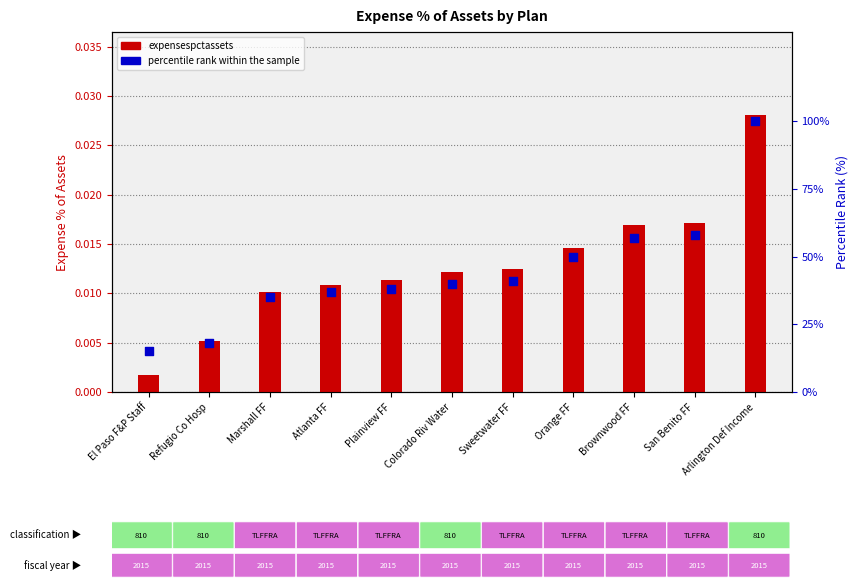

Which series reaches the maximum Y coordinate?

percentile rank within the sample